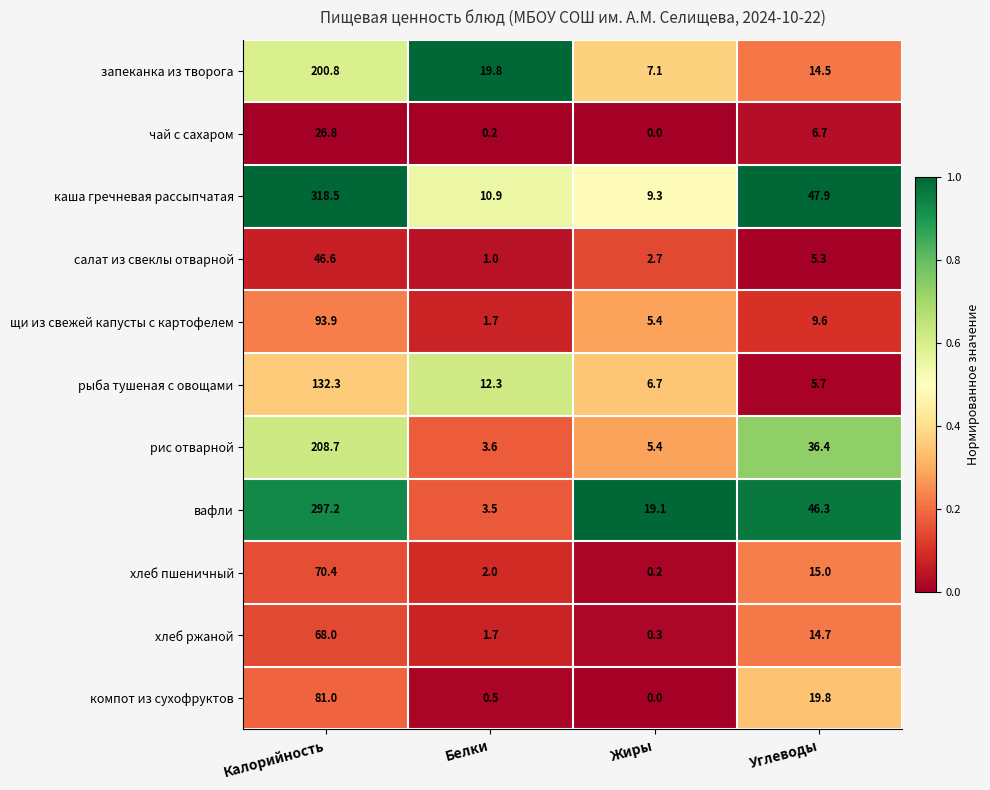

Which category has the lowest value in the рыба тушеная с овощами series?

Углеводы